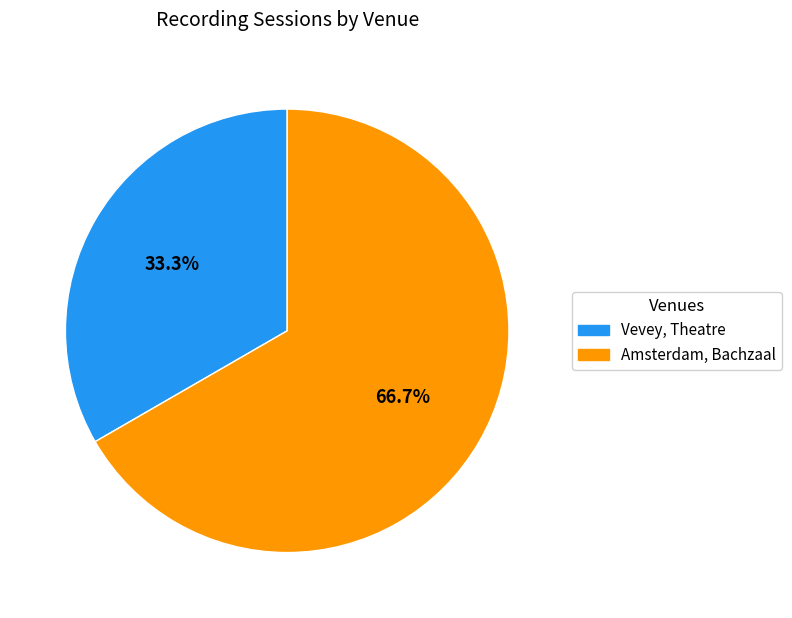

Does Amsterdam, Bachzaal represent more than half of the total?

Yes